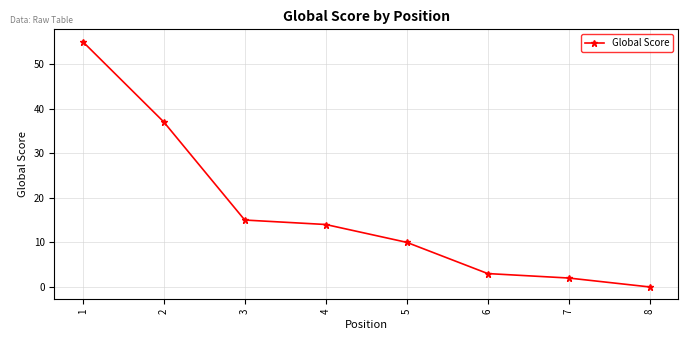

At which category does the chart reach its peak across all series?

1